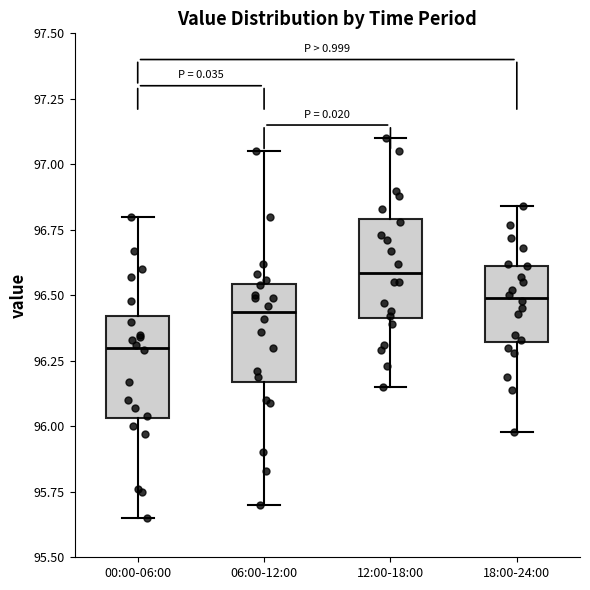

Reading left to right, transcribe this box plot: for each box, give where its median line is, the range the box spans, and where its two whiskers end, as read against the y-axis. The values are not printed on the chart, so give them approximately, as read against the axis.

00:00-06:00: median 96.30, box 96.05 to 96.40, whiskers 95.65 to 96.80
06:00-12:00: median 96.45, box 96.15 to 96.55, whiskers 95.70 to 97.05
12:00-18:00: median 96.60, box 96.40 to 96.80, whiskers 96.15 to 97.10
18:00-24:00: median 96.50, box 96.30 to 96.60, whiskers 96.00 to 96.85